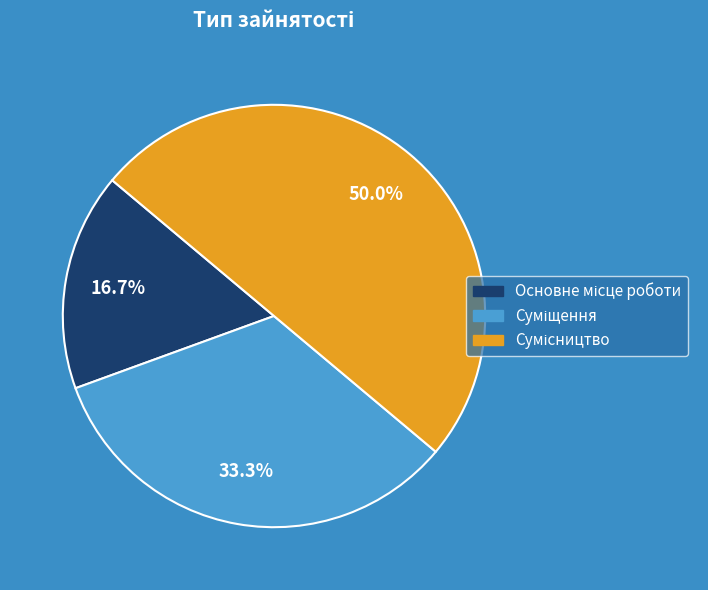

How many segments does this pie chart have?

3